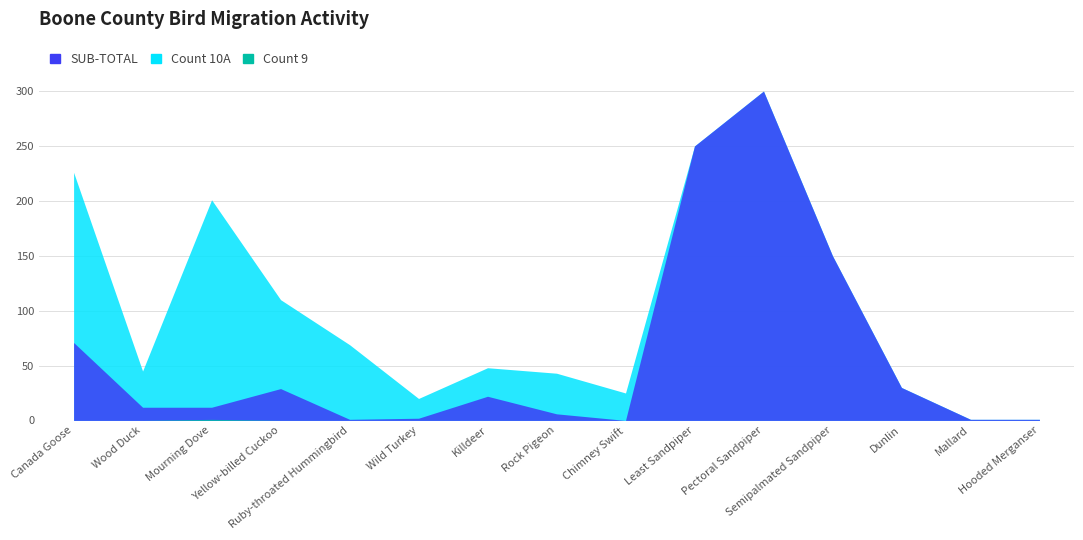

List the series in order of their overall mean, highest first.

SUB-TOTAL, Count 10A, Count 9